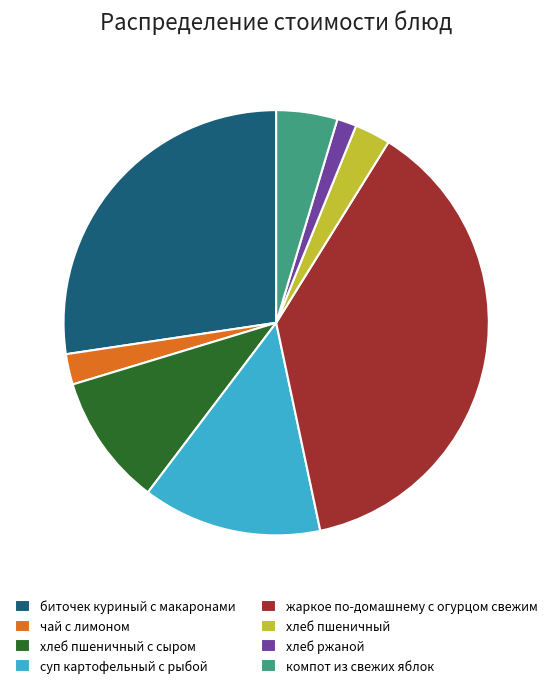

True or false: компот из свежих яблок accounts for 5% of the total.

True